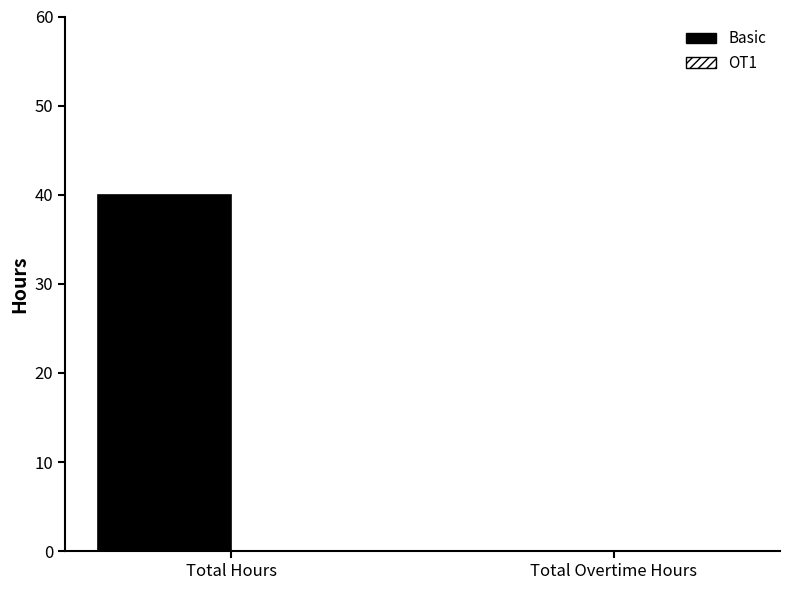

What is the change in value from Total Hours to Total Overtime Hours?

-40